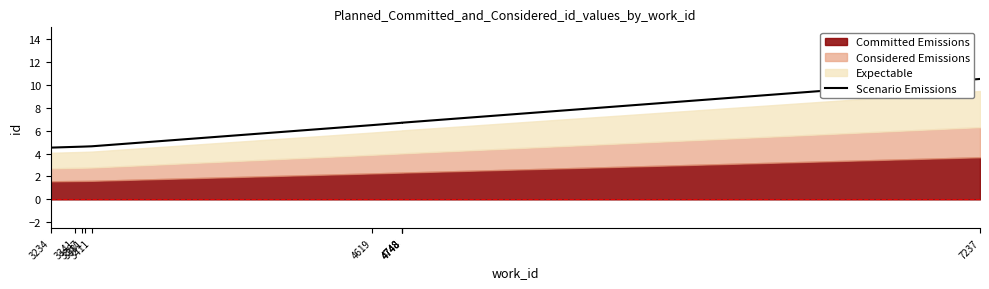

What is the value of the 8th point from the left?

6.7